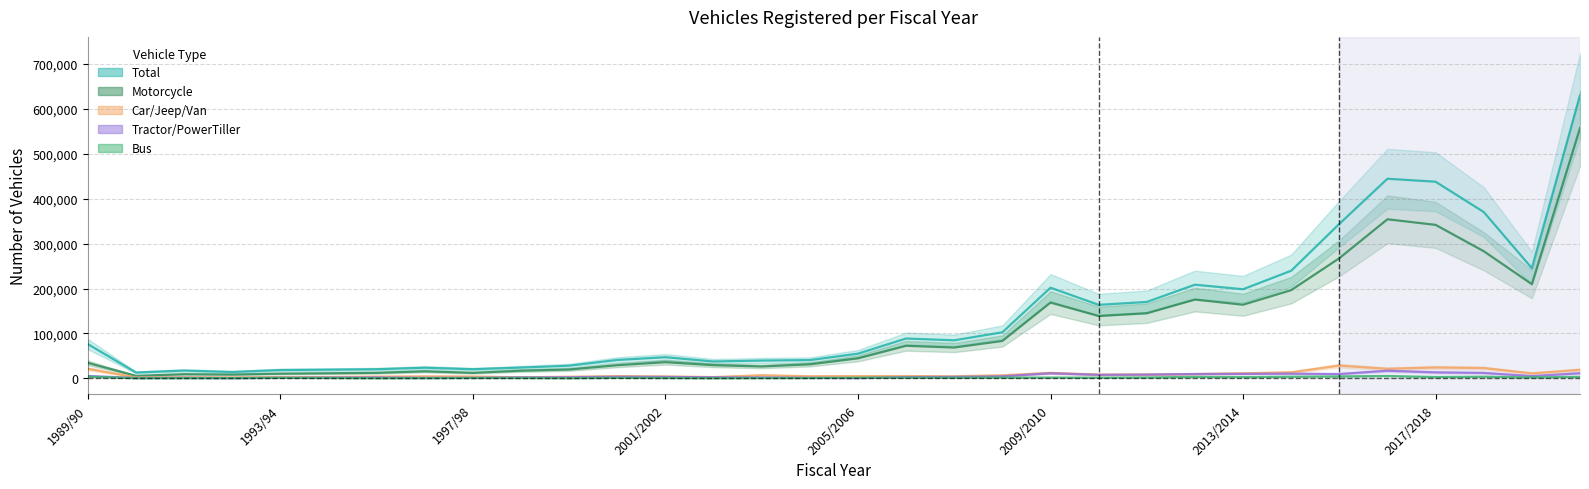

At 2008/2009, list the series in order from largest to smallest.

Total, Motorcycle, Car/Jeep/Van, Tractor/PowerTiller, Bus